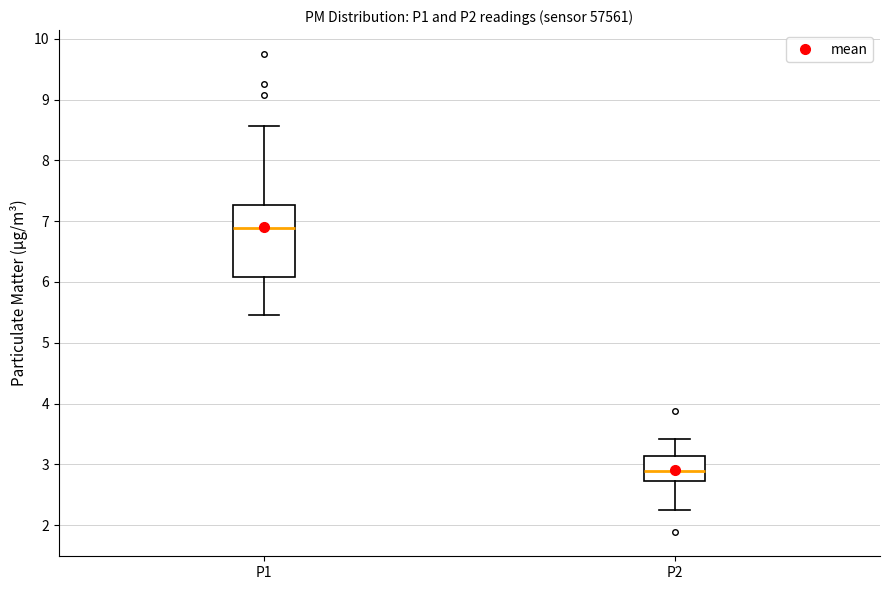

Which box's median line is the highest?

P1